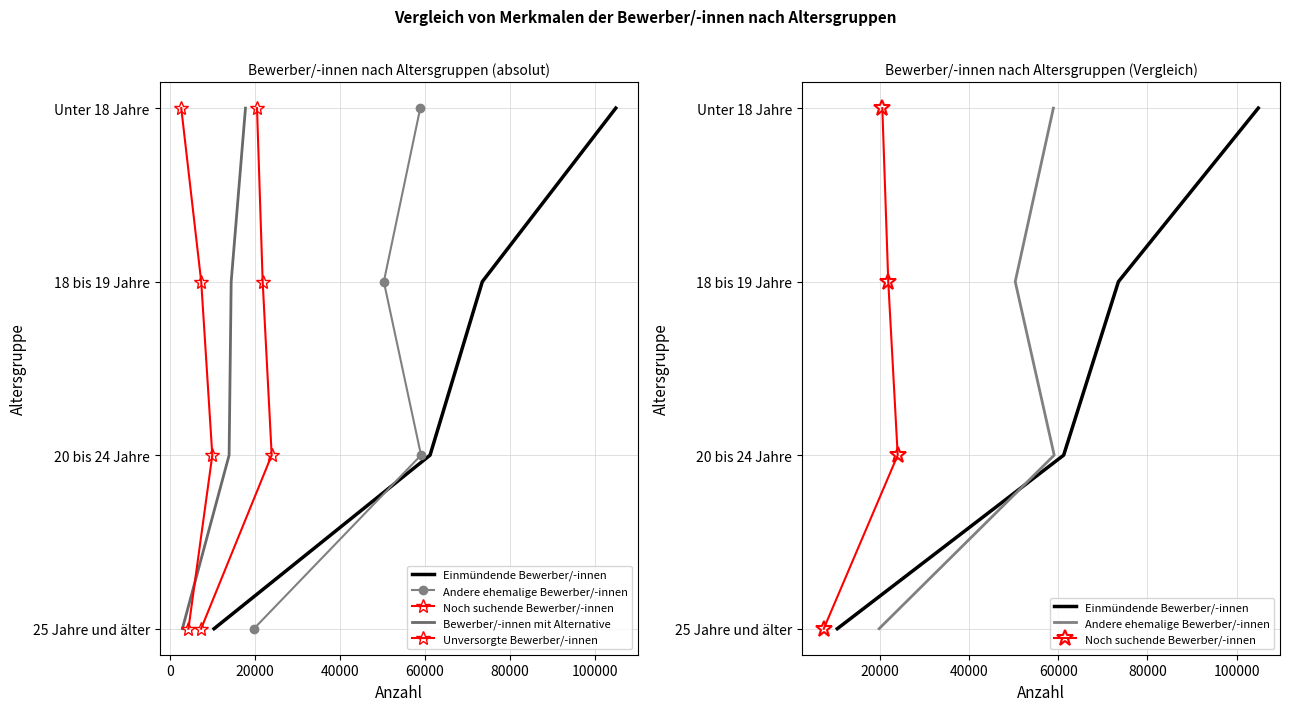

How many series are shown in this chart?

5